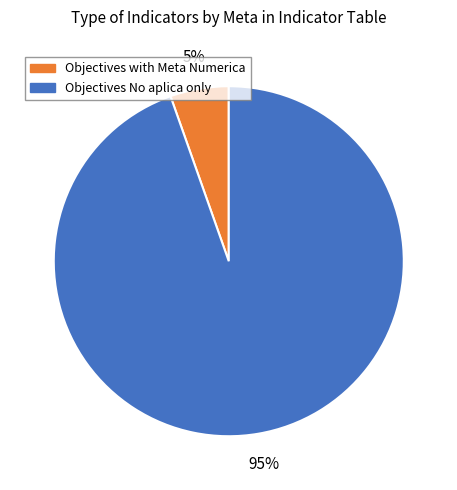

To the nearest percent, what is the average slice percentage?

50%